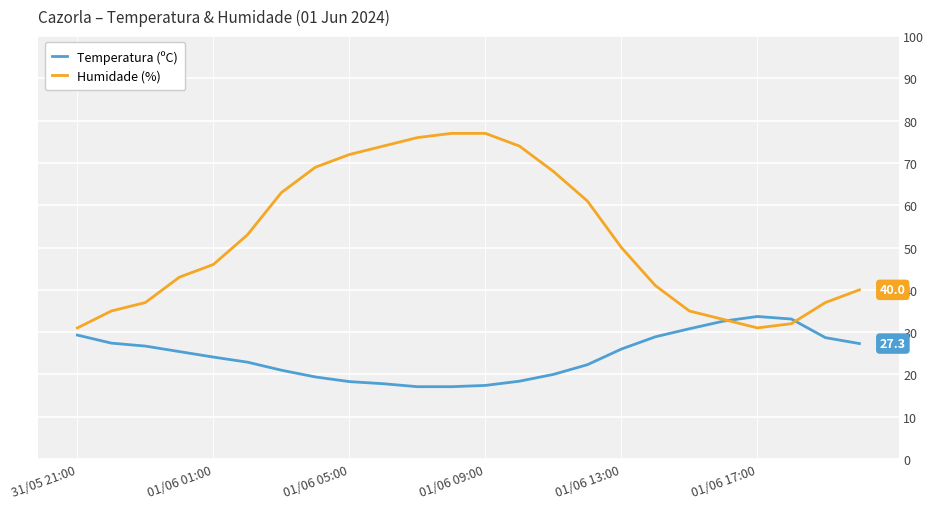

List the series in order of their overall mean, lowest first.

Temperatura (ºC), Humidade (%)